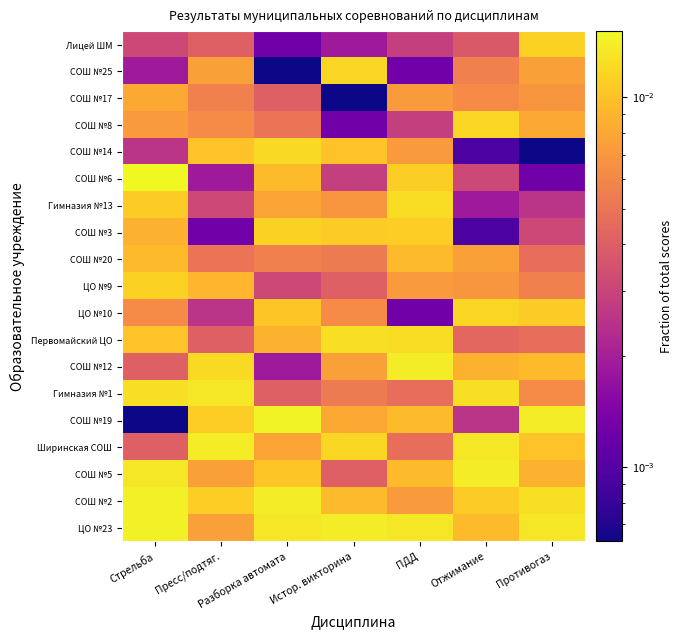

Between Стрельба and Разборка автомата, which is larger?

Стрельба